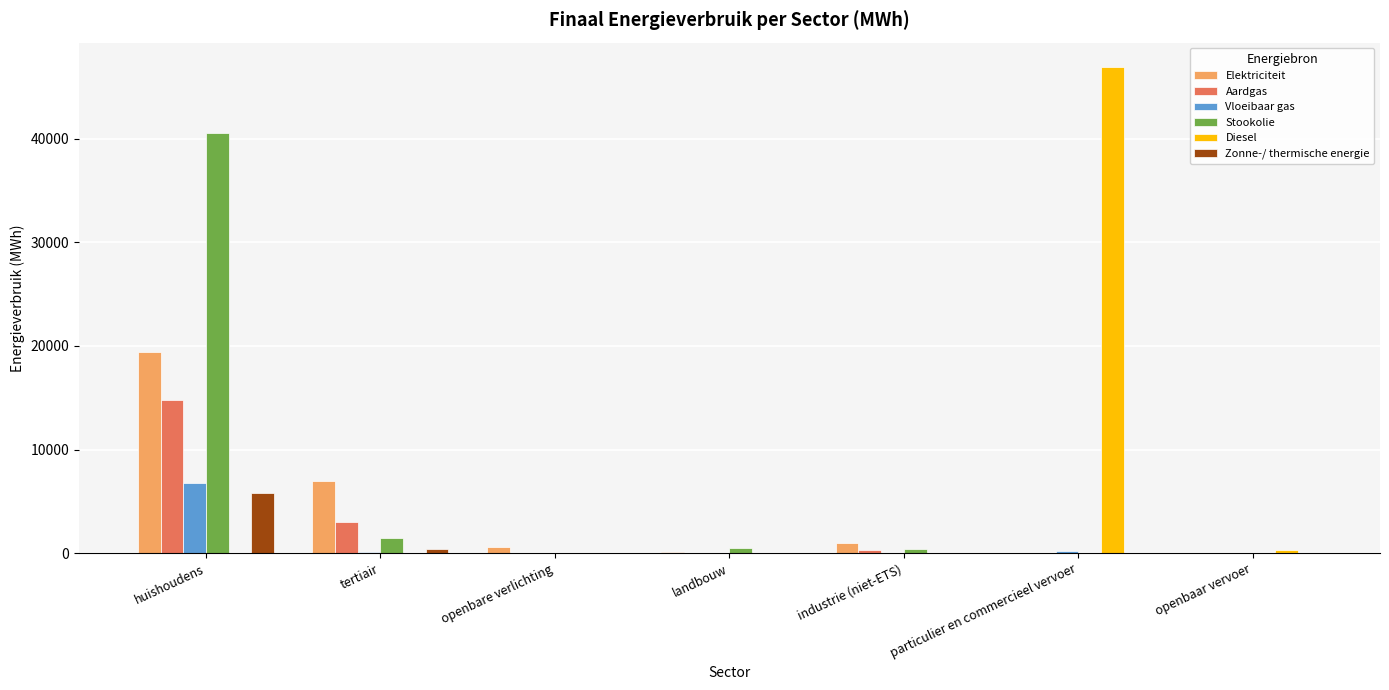

At which label is Stookolie closest to 20294?

tertiair